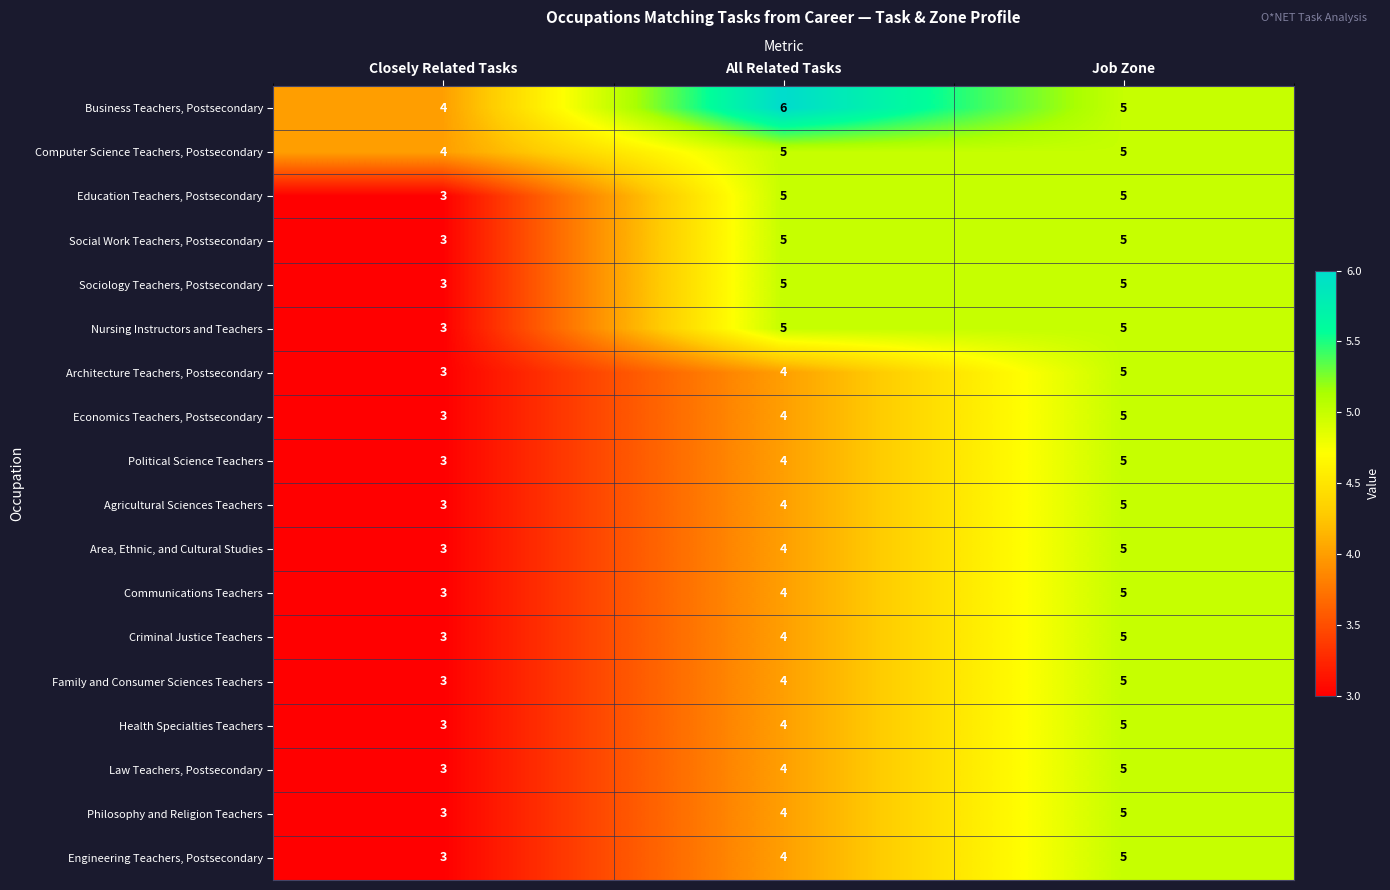

At which label is Business Teachers, Postsecondary closest to 5?

Job Zone